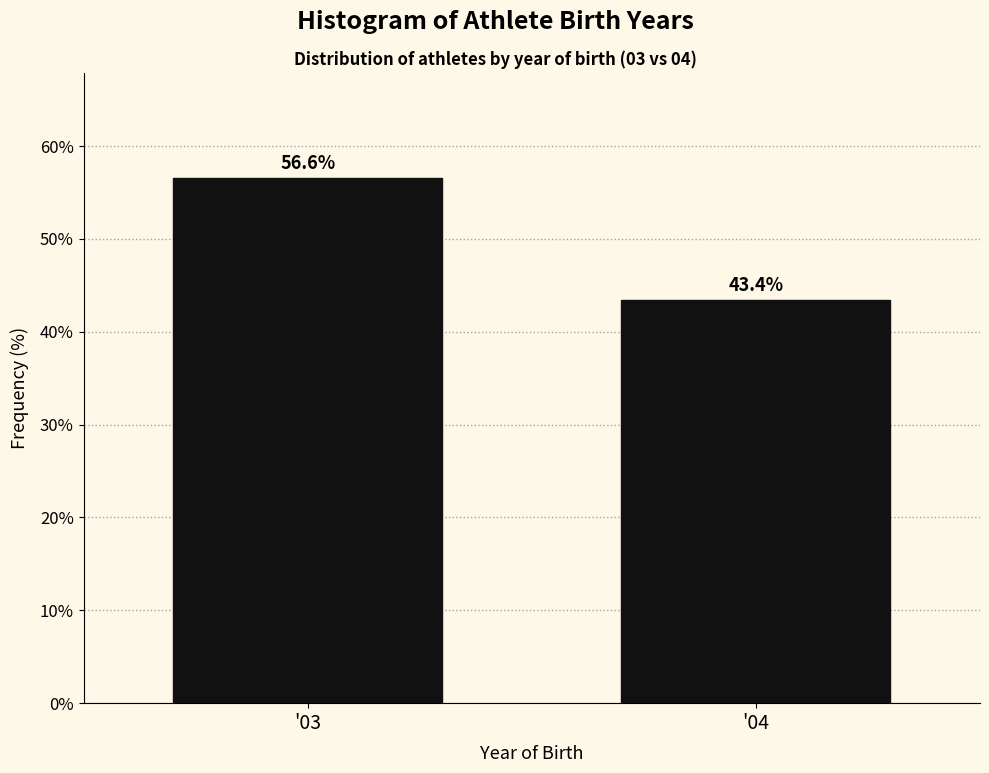

Reading left to right, extract all data points from this chart.

'03=56.6	'04=43.4